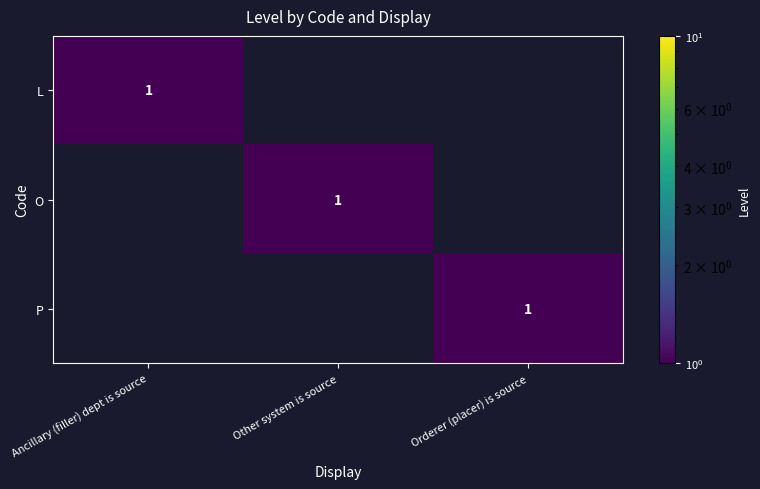

The value of P at Orderer (placer) is source is 1. True or false?

True